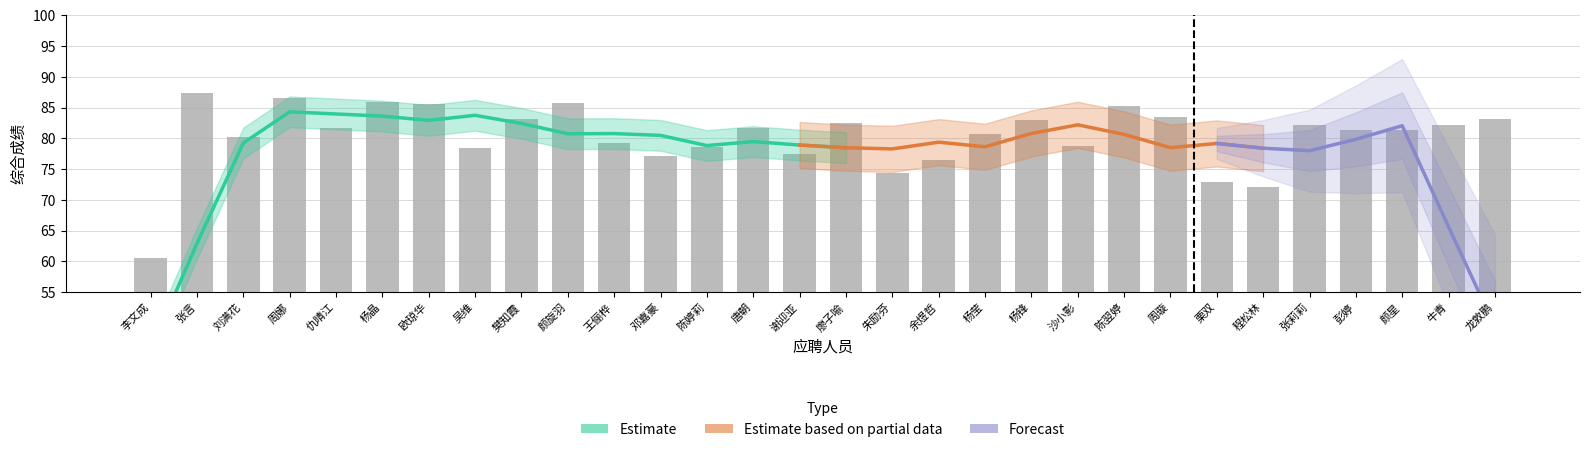

What is the maximum value shown in the chart?

87.4